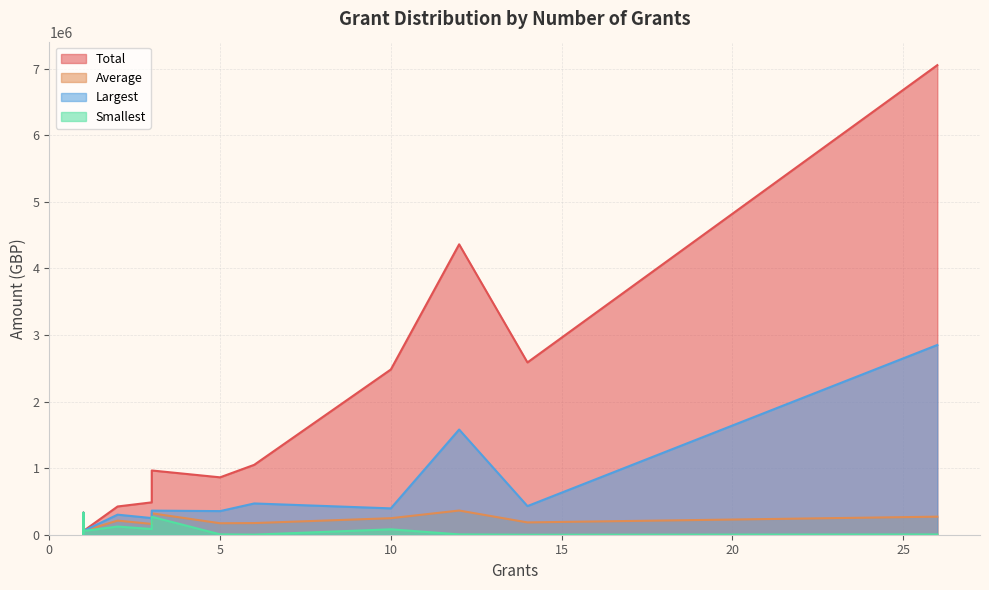

At how many categories does at least one series exceed 341832?

10